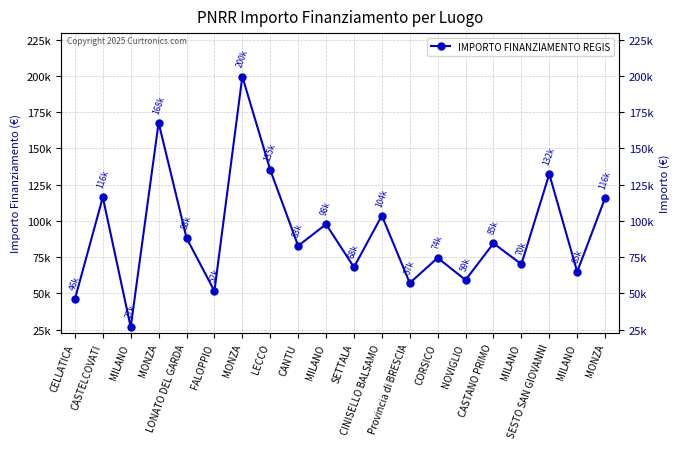

What is the label of the 18th point from the right?

MILANO